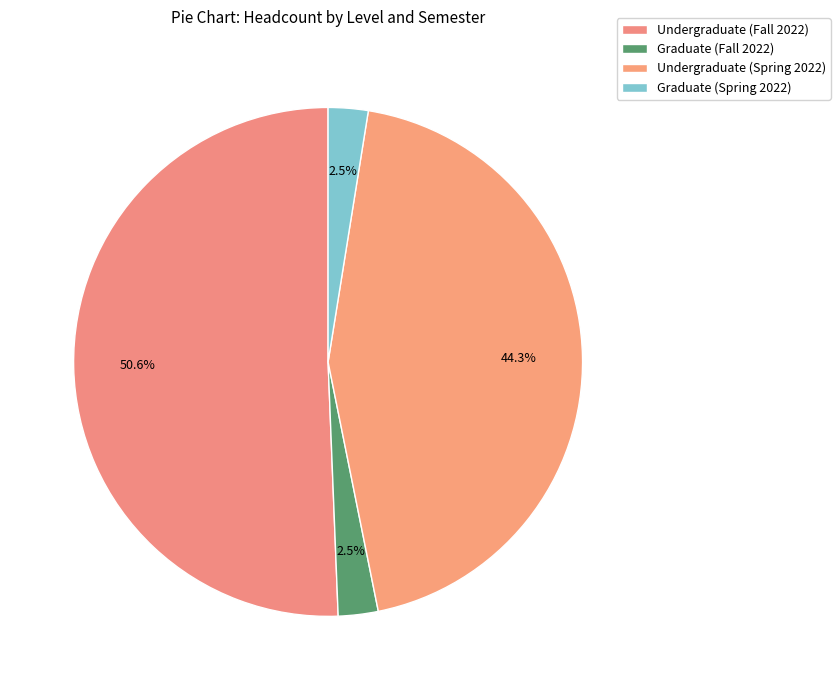

How many slices are in this pie chart?

4